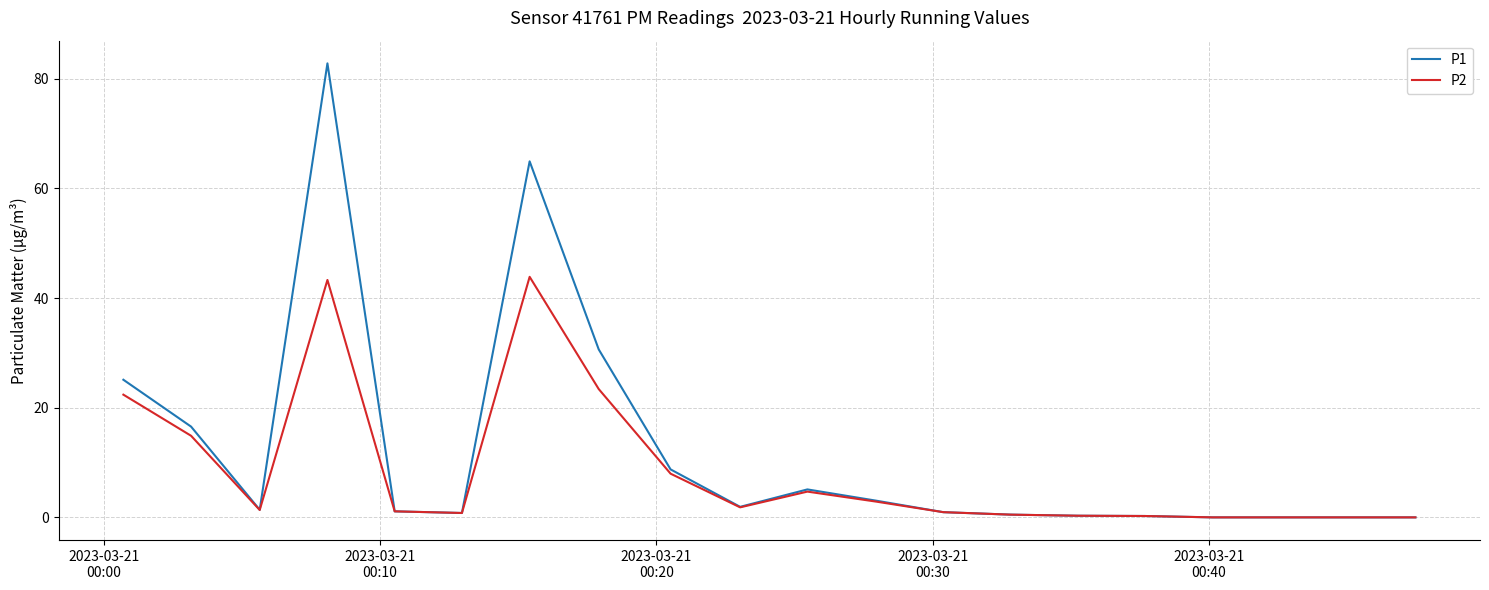

What is the maximum value for P1?

82.8